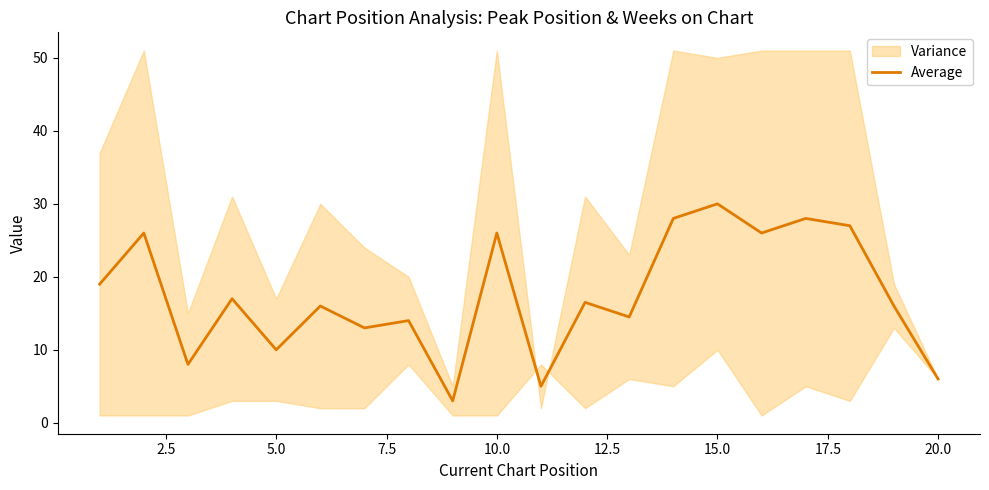

What is the highest value of the Average series?

30.0